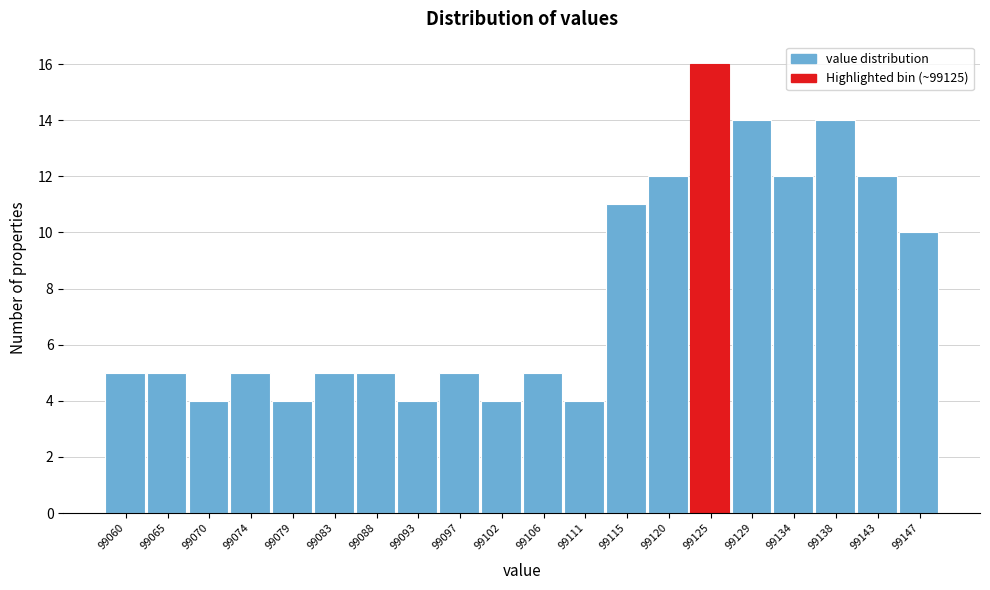

Reading left to right, what are all the values shown in this chart?

5	5	4	5	4	5	5	4	5	4	5	4	11	12	16	14	12	14	12	10